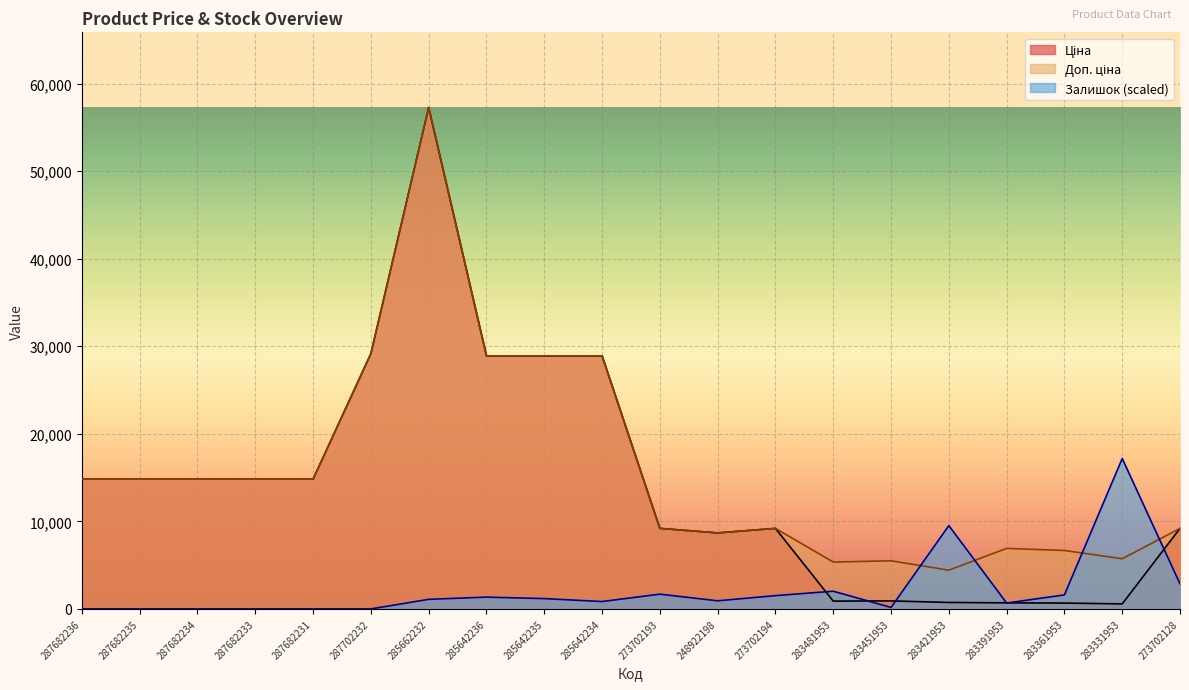

The Доп. ціна series shows 20829.7 at 287682233. True or false?

False